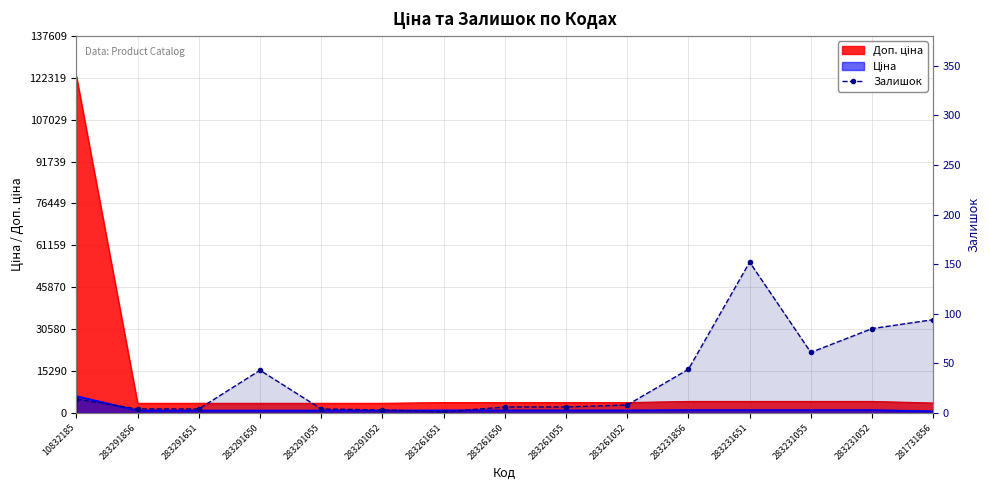

Which category has the lowest value across all series?

283261651